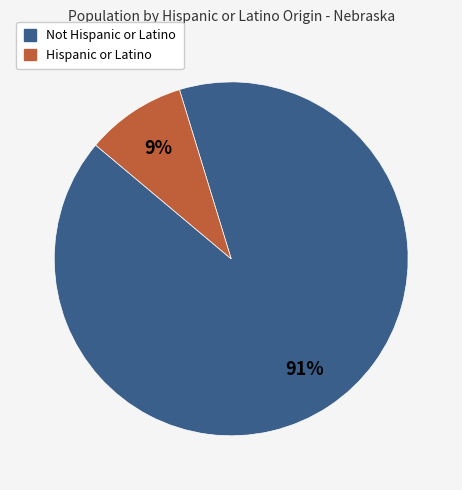

Is it true that Not Hispanic or Latino is 91% of the pie?

True